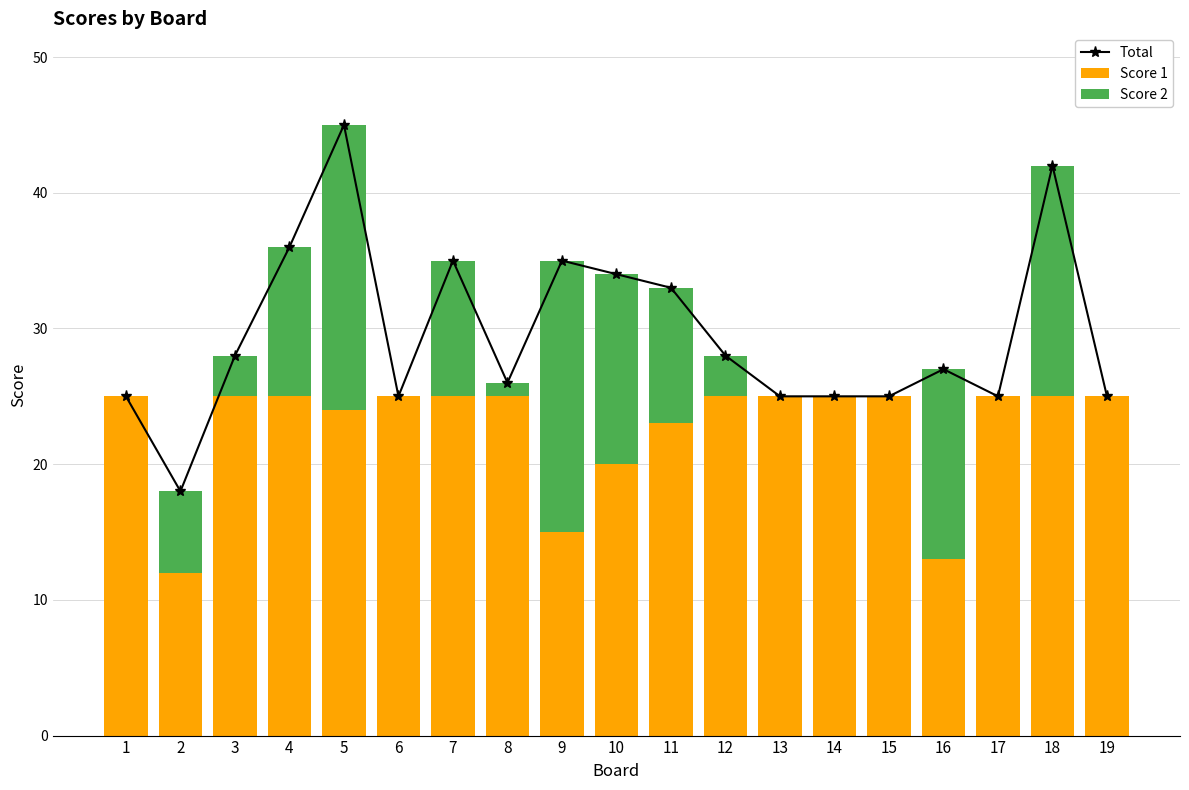

Reading left to right, extract all data points from this chart.

Total: 1=25	2=18	3=28	4=36	5=45	6=25	7=35	8=26	9=35	10=34	11=33	12=28	13=25	14=25	15=25	16=27	17=25	18=42	19=25
Score 1: 1=25	2=12	3=25	4=25	5=24	6=25	7=25	8=25	9=15	10=20	11=23	12=25	13=25	14=25	15=25	16=13	17=25	18=25	19=25
Score 2: 1=0	2=6	3=3	4=11	5=21	6=0	7=10	8=1	9=20	10=14	11=10	12=3	13=0	14=0	15=0	16=14	17=0	18=17	19=0